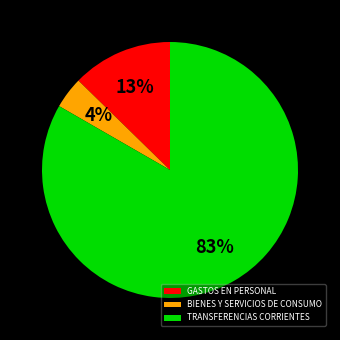

Is the sum of TRANSFERENCIAS CORRIENTES and GASTOS EN PERSONAL greater than half?

Yes